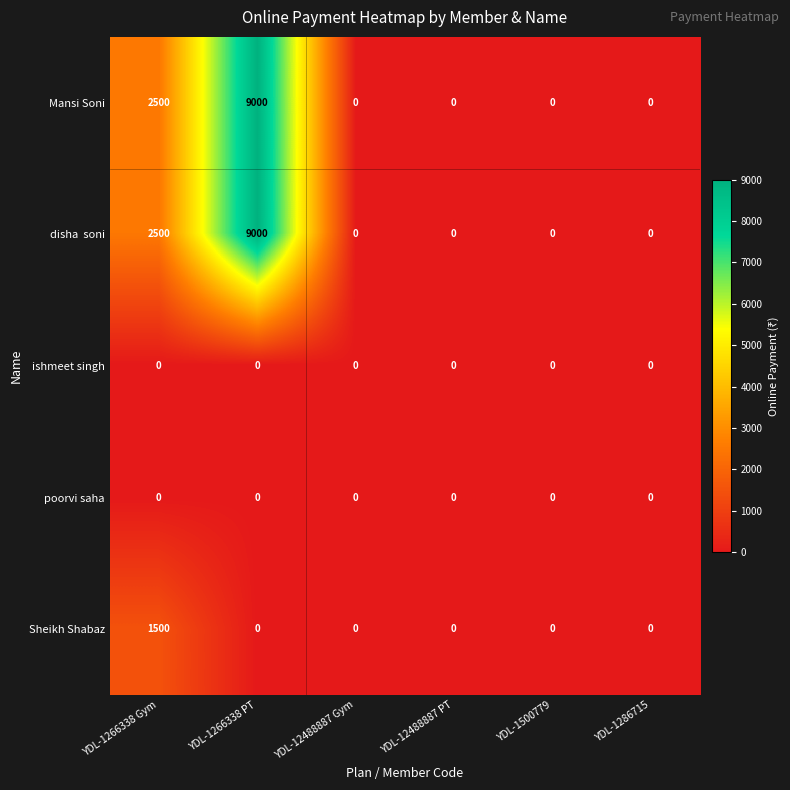

What is the sum of all Sheikh Shabaz values?

1500